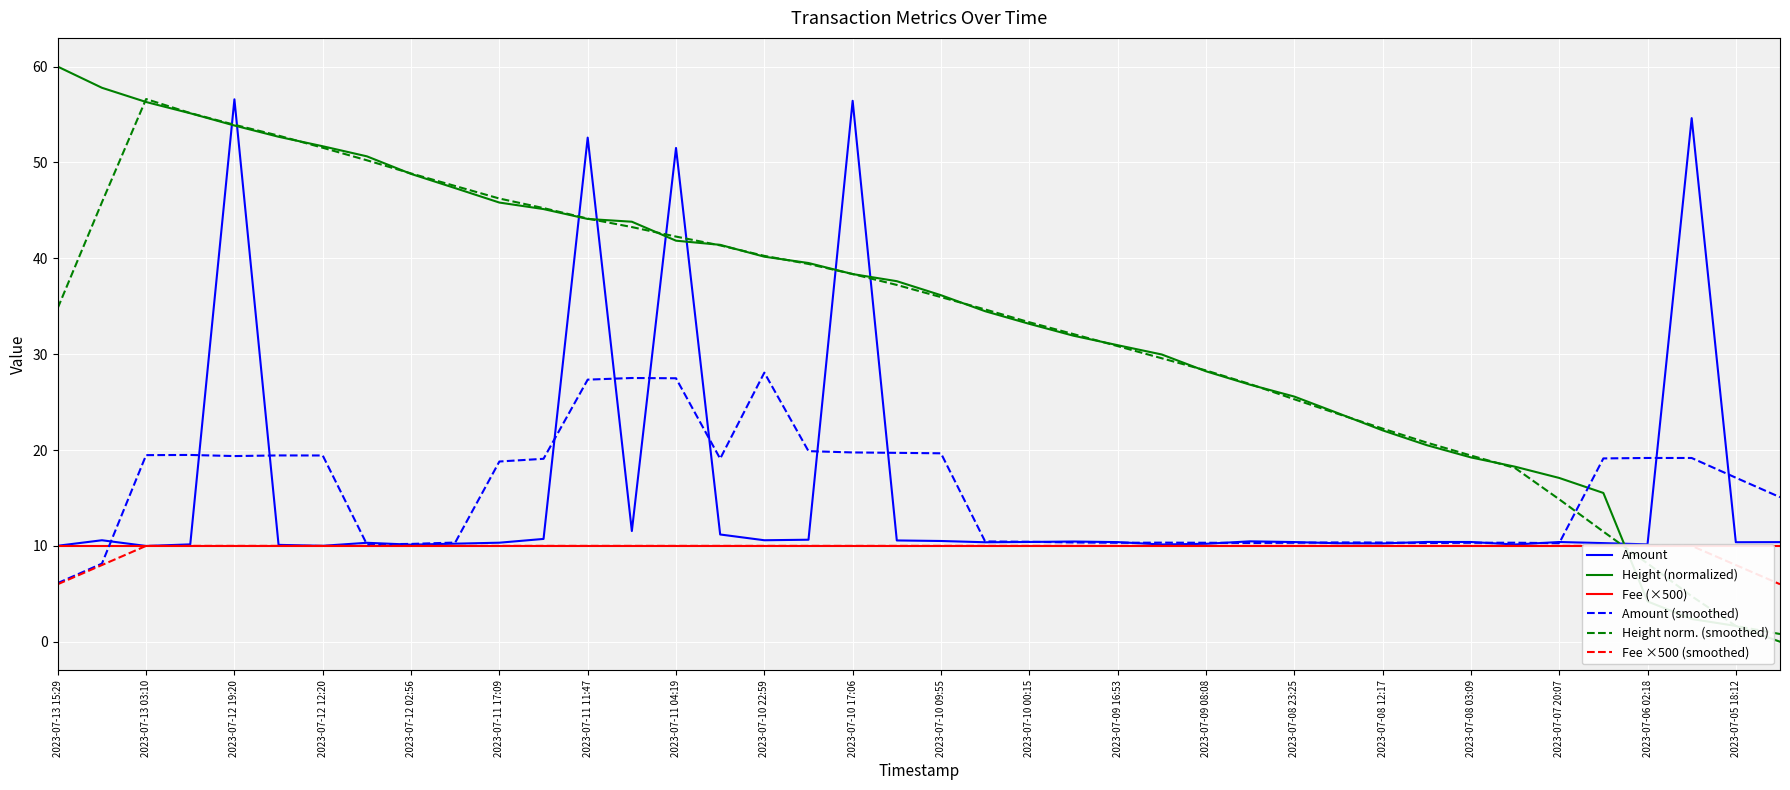

At which label does Amount (smoothed) reach its minimum?

2023-07-13 15:29